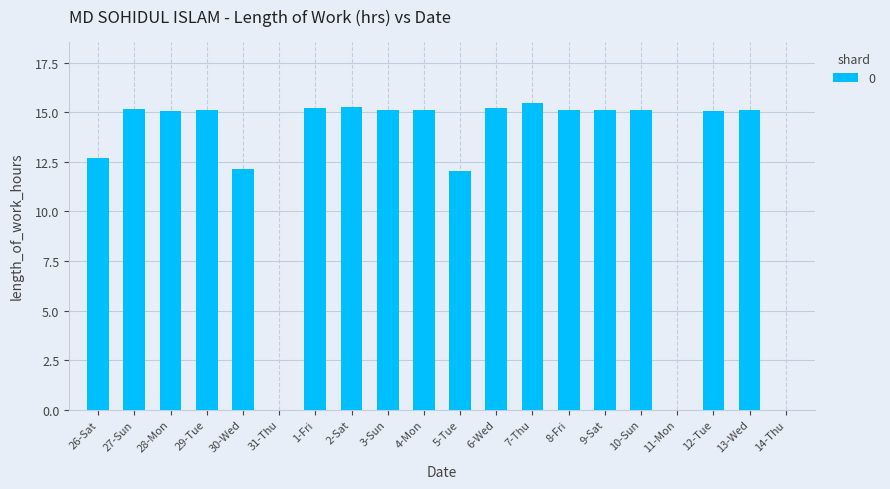

The value at 5-Tue is 12.1. True or false?

True